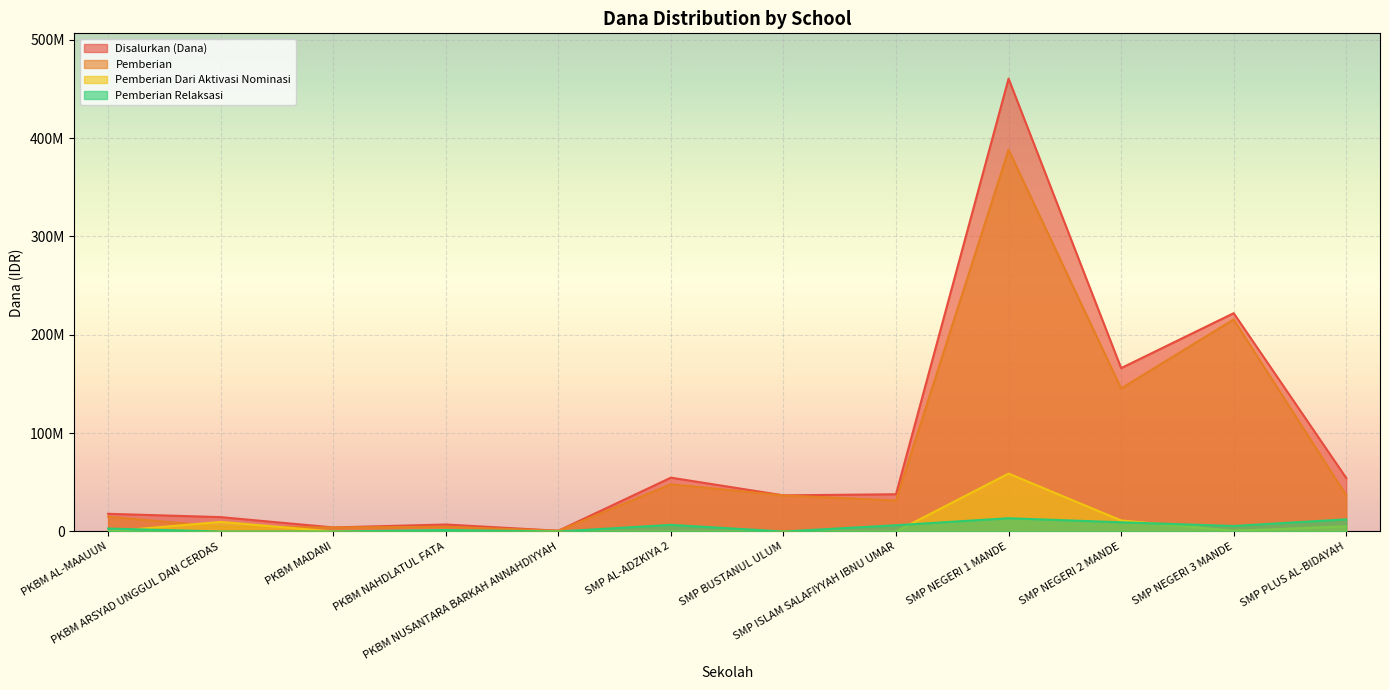

What is the difference between the maximum and minimum values in the Disalurkan (Dana) series?

459750000